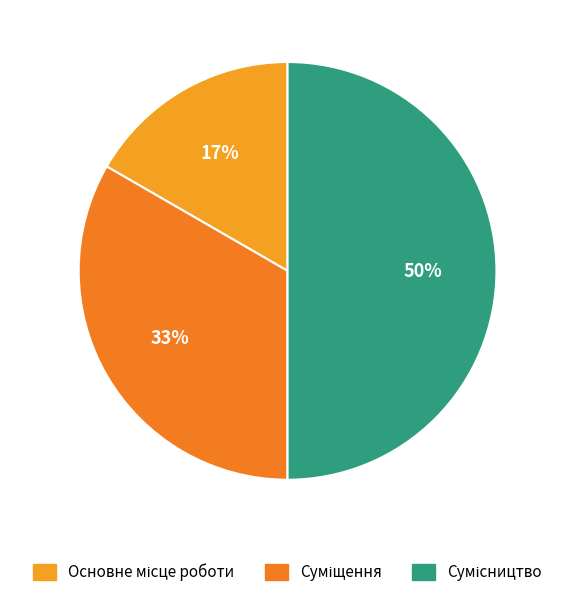

True or false: Сумісництво accounts for 50% of the total.

True